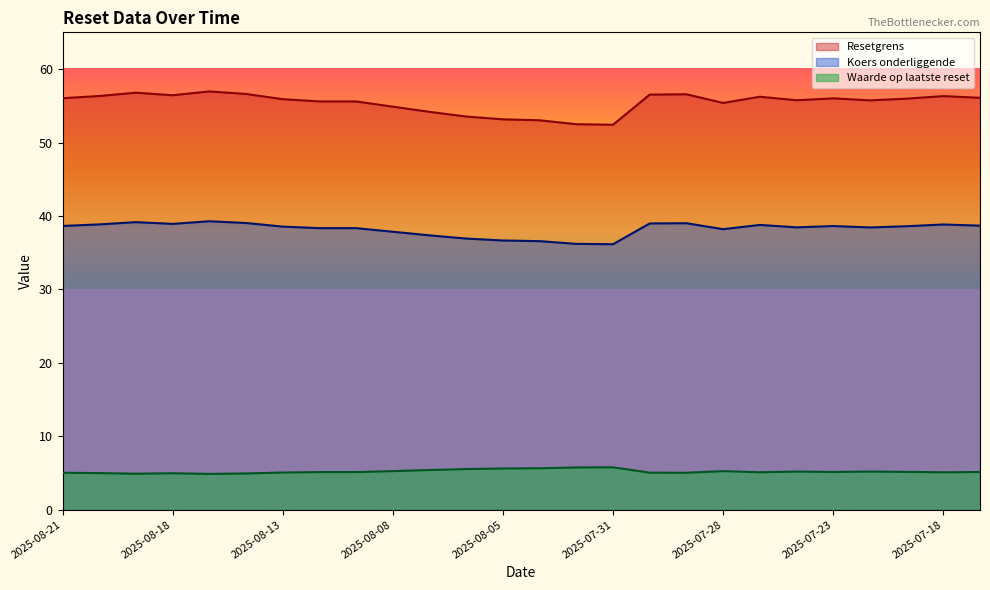

Does the chart have visible grid lines?

No